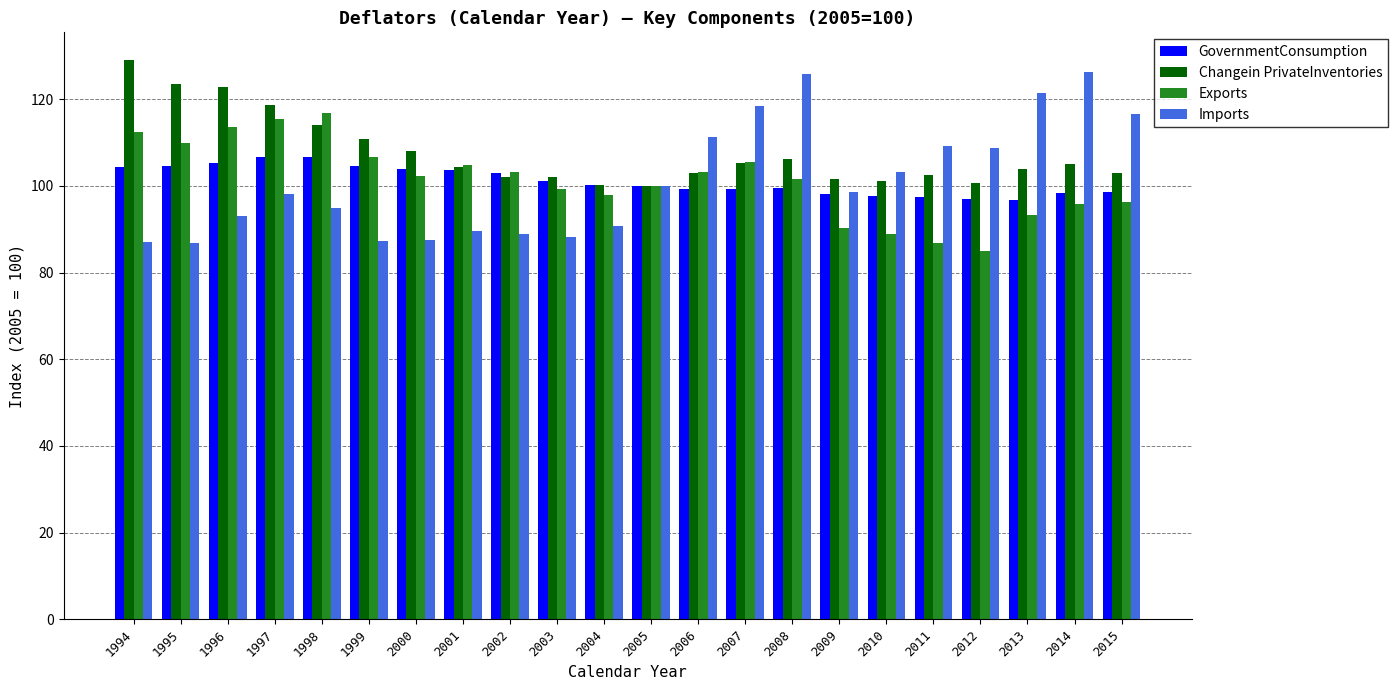

Are the bars horizontal?

No